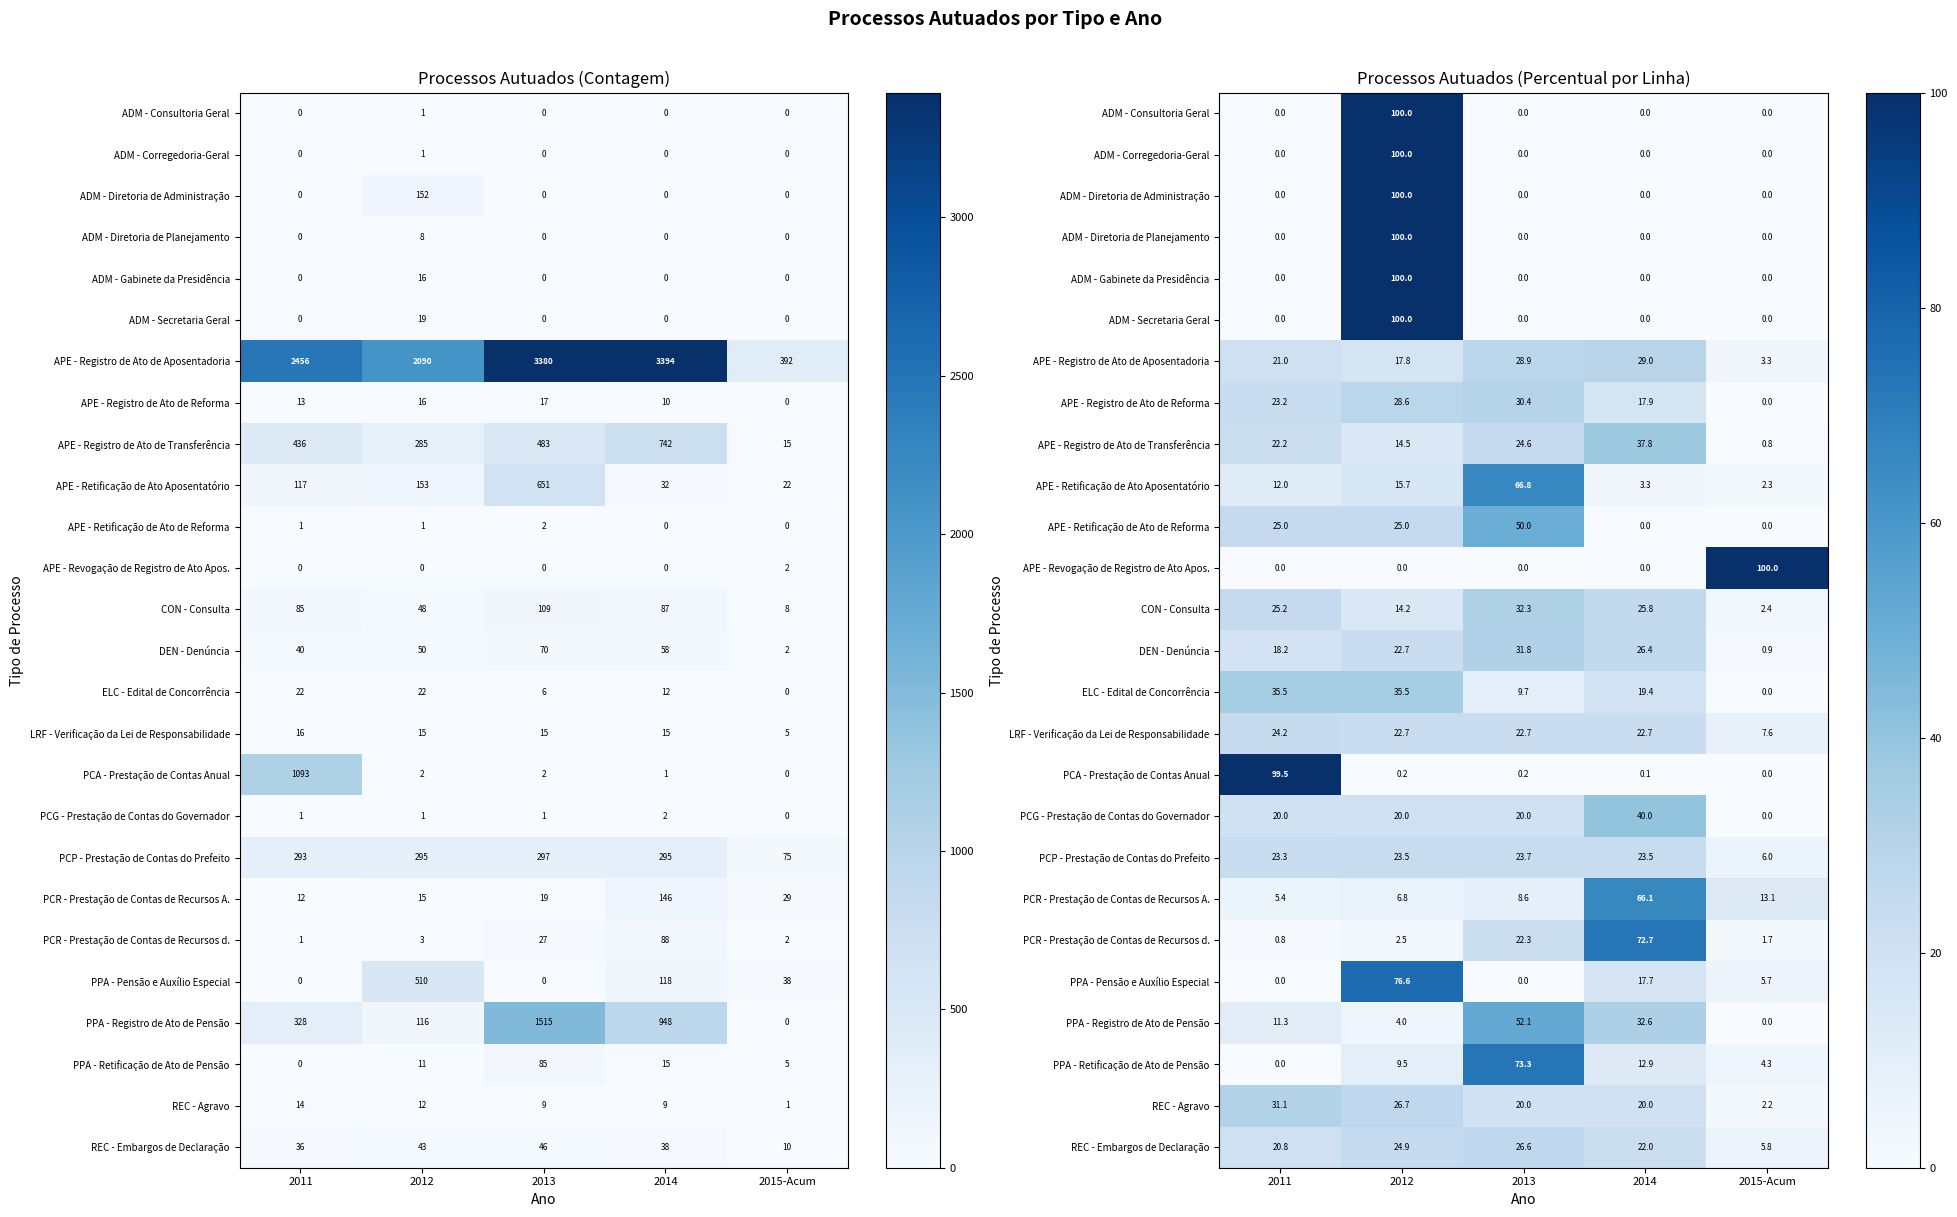

What is the difference between the highest and lowest values at 2011?

99.5